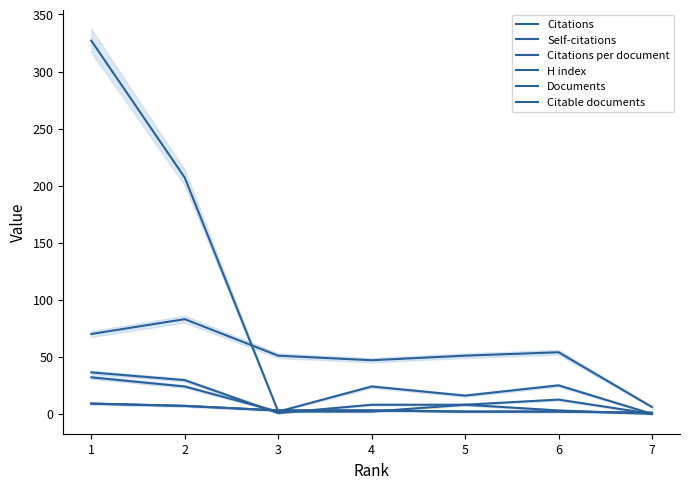

What are all the series names shown in the legend?

Citations, Self-citations, Citations per document, H index, Documents, Citable documents